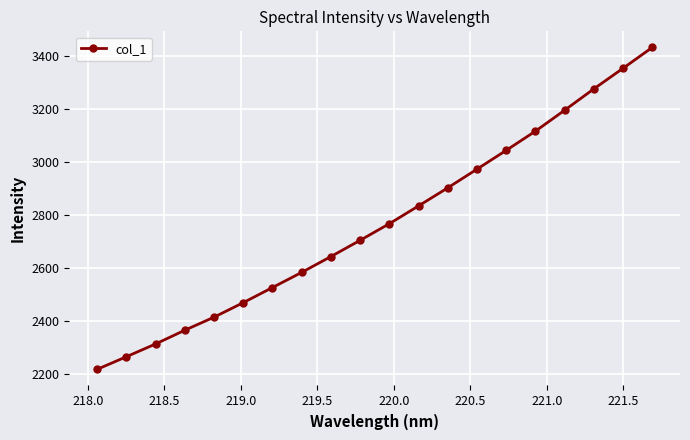

What is the difference between the second highest and minimum values?

1133.8